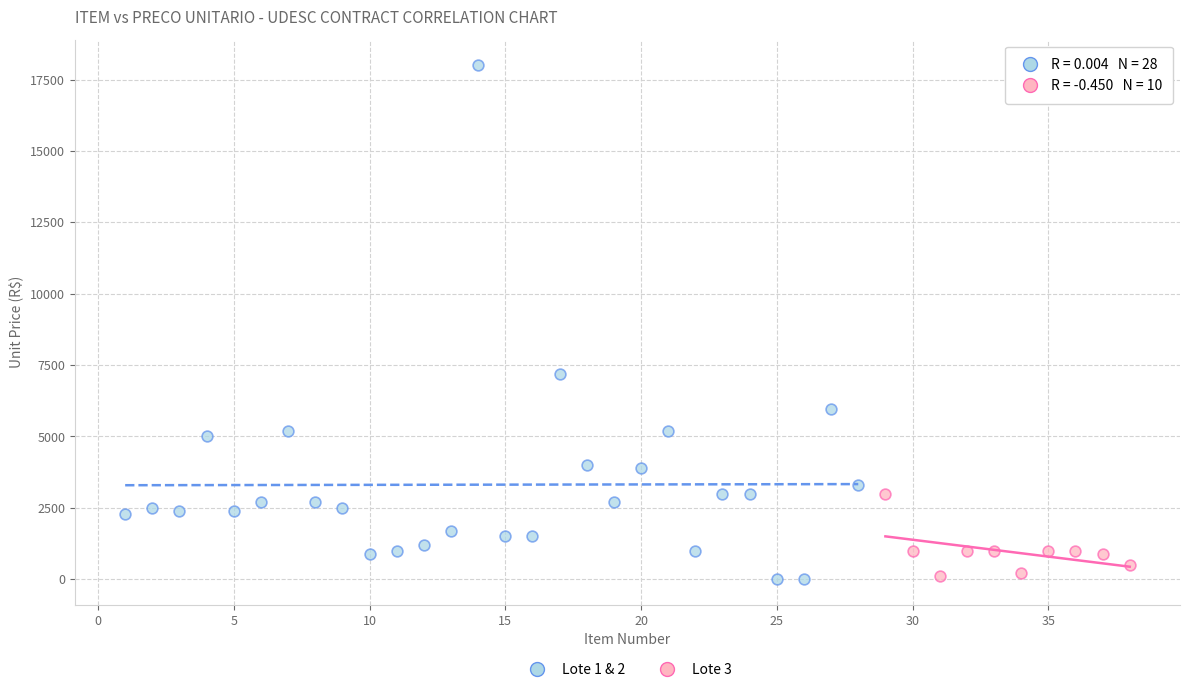

Which series contains the highest Y value?

Lote 1 & 2